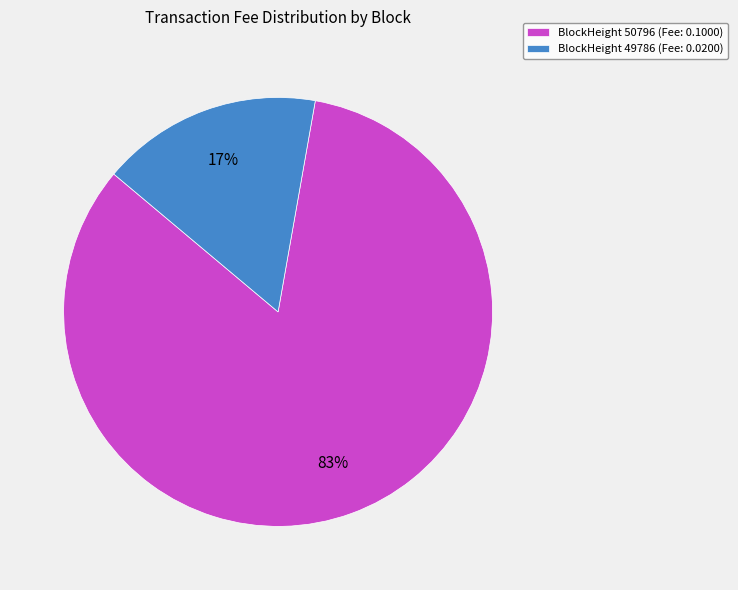

What is the largest slice in the pie chart?

BlockHeight 50796 (Fee: 0.1000)